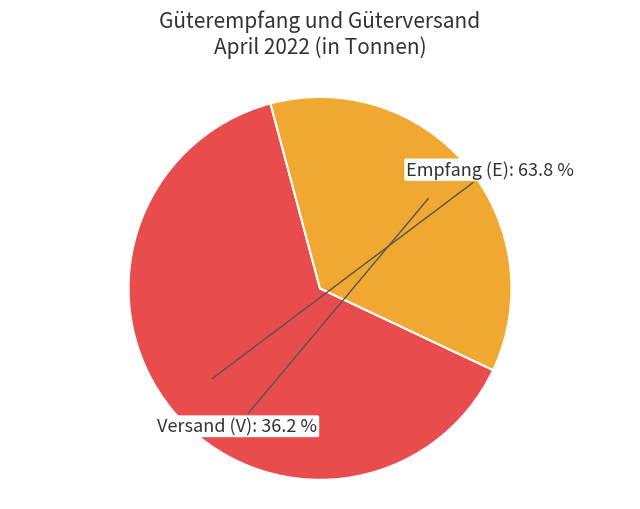

Is there a majority slice in this chart?

Yes